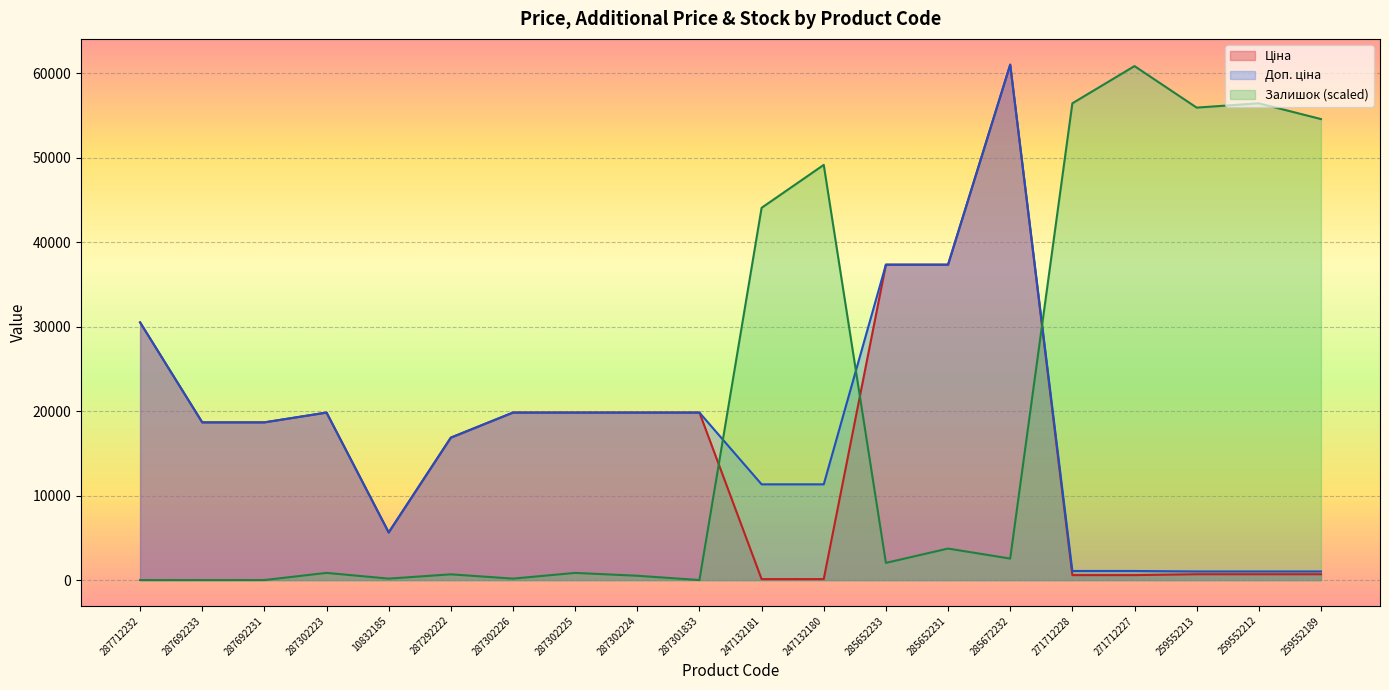

Reading left to right, what are all the values shown in this chart?

Ціна: 30512.3	18671.5	18671.5	19831.1	5636.0	16863.2	19831.1	19831.1	19831.1	19831.1	113.3	113.3	37343.0	37343.0	61024.7	586.0	586.0	689.1	689.1	689.1
Доп. ціна: 30512.3	18671.5	18671.5	19831.1	5636.0	16863.2	19831.1	19831.1	19831.1	19831.1	11334.0	11334.0	37343.0	37343.0	61024.7	1074.5	1074.5	1017.8	1017.8	1017.8
Залишок: 0.0	0.0	0.0	847.6	169.5	678.1	169.5	847.6	508.5	0.0	44073.4	49158.8	2034.2	3729.3	2542.7	56447.8	60855.2	55939.3	56447.8	54583.2